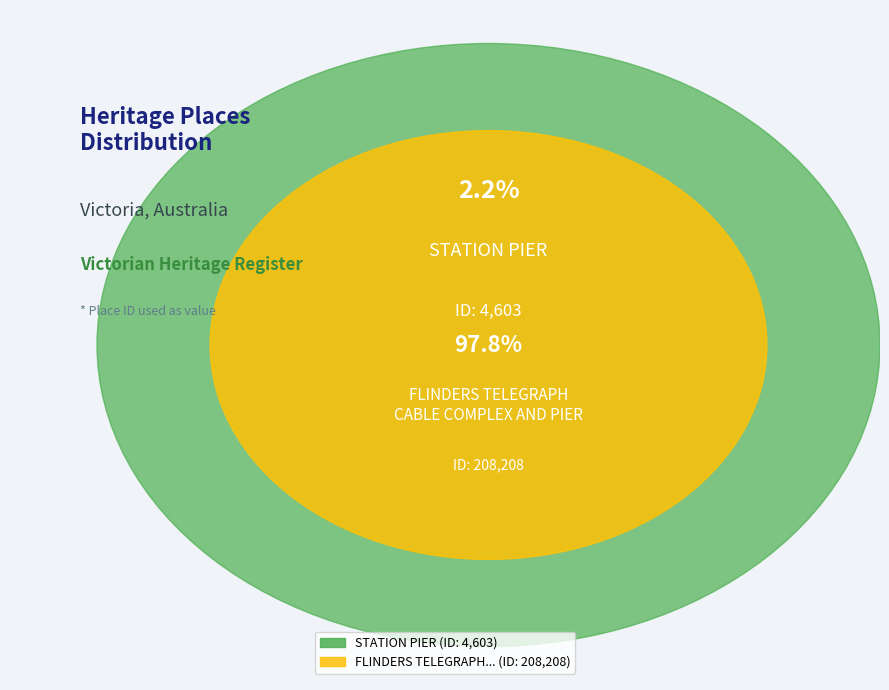

Which category has the smallest portion of the pie?

STATION PIER